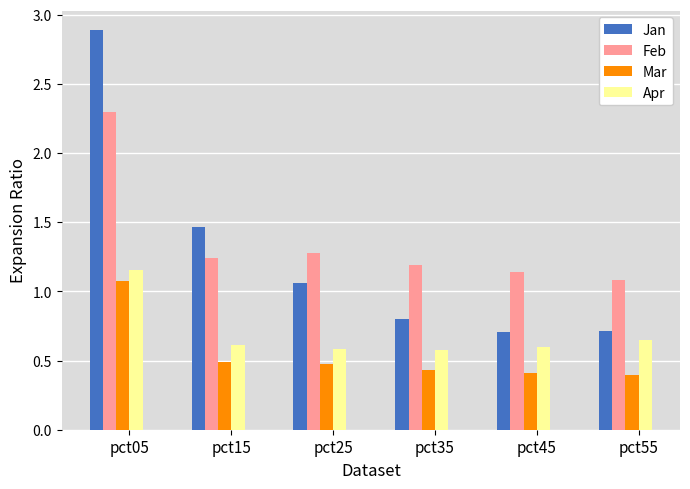

The value of Mar at pct45 is 0.4. True or false?

True